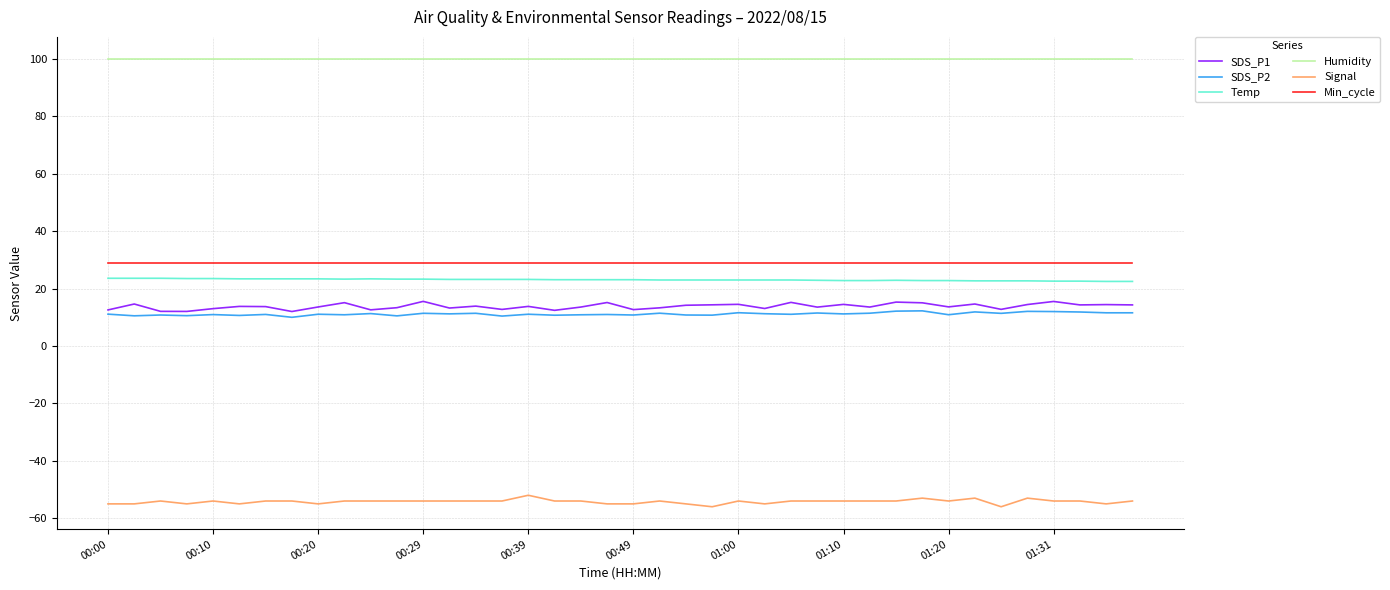

What is the highest value of the Min_cycle series?

29.0